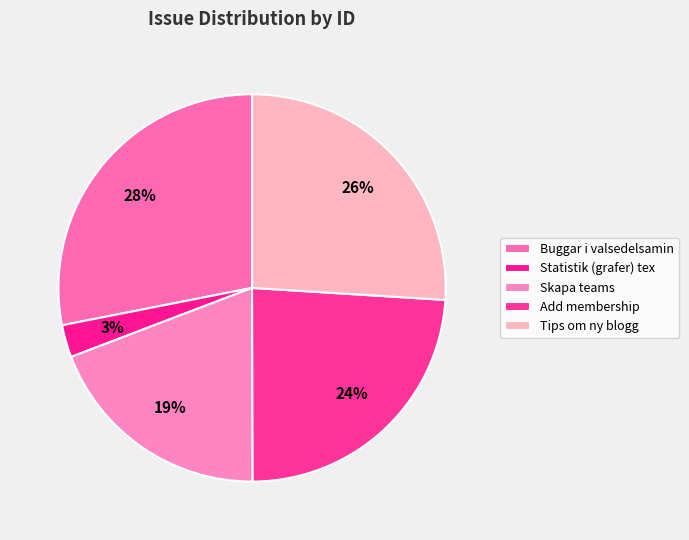

Is there a majority slice in this chart?

No